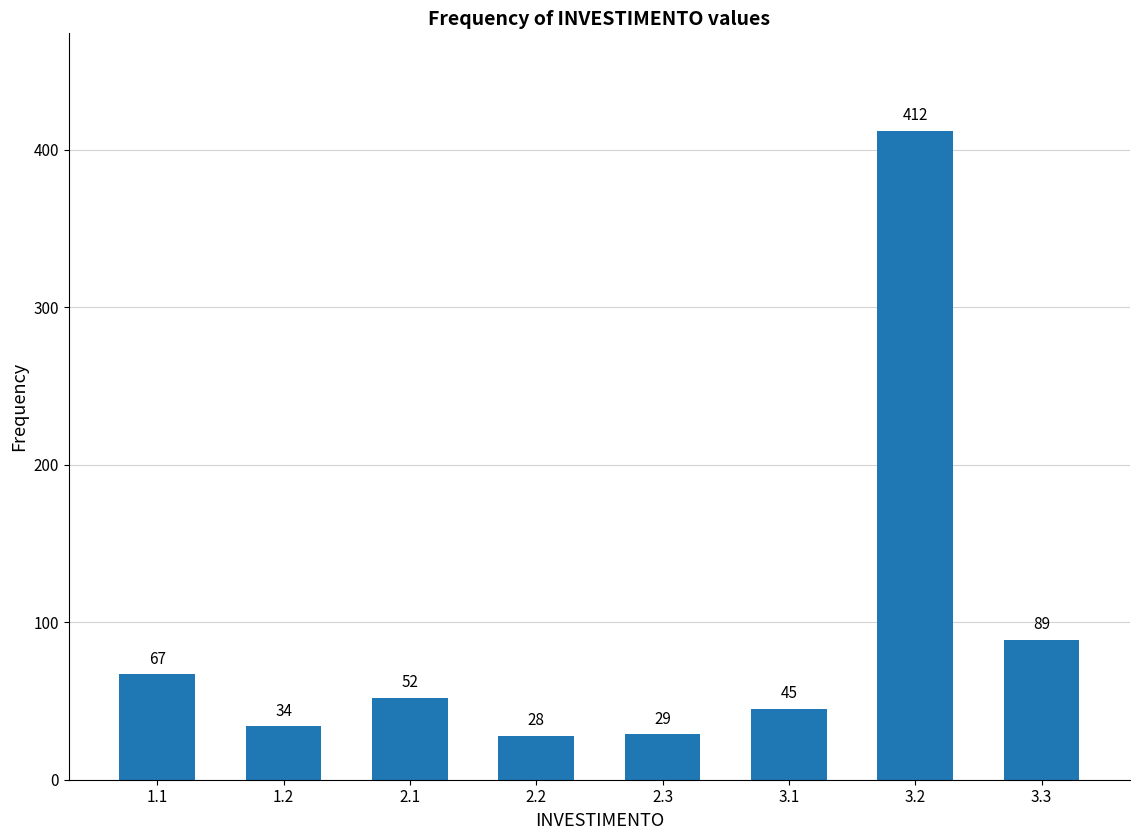

Reading left to right, transcribe all the data shown in this chart.

1.1=67	1.2=34	2.1=52	2.2=28	2.3=29	3.1=45	3.2=412	3.3=89